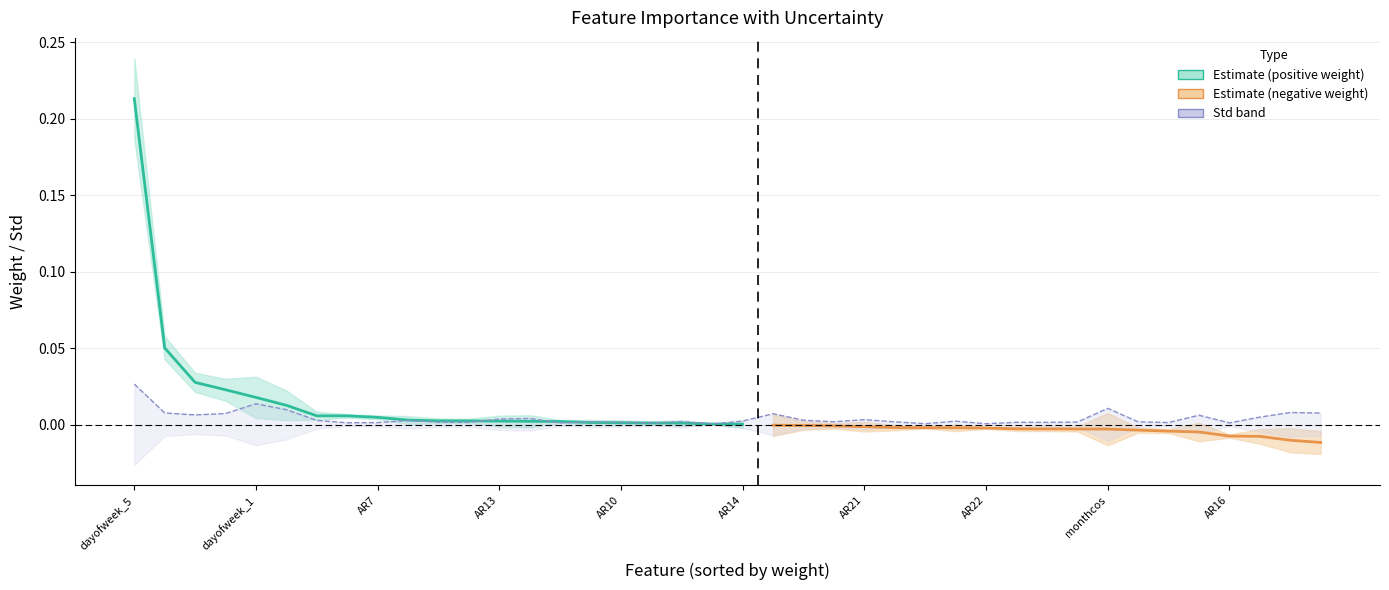

True or false: the data shows 0.0 at AR22.

False